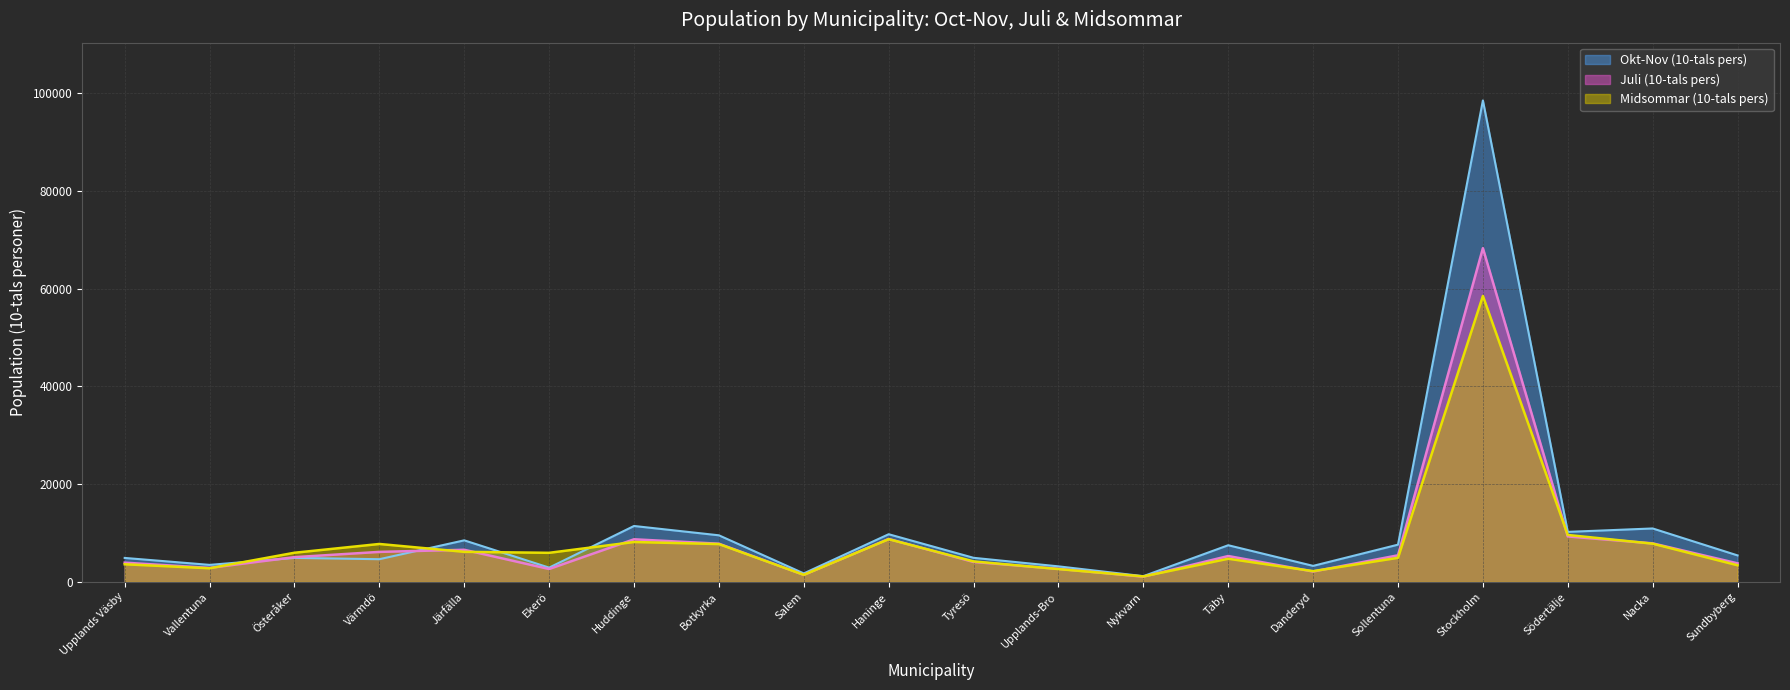

What value does the Juli (10-tals pers) series have at Värmdö, to the nearest 10?

6130